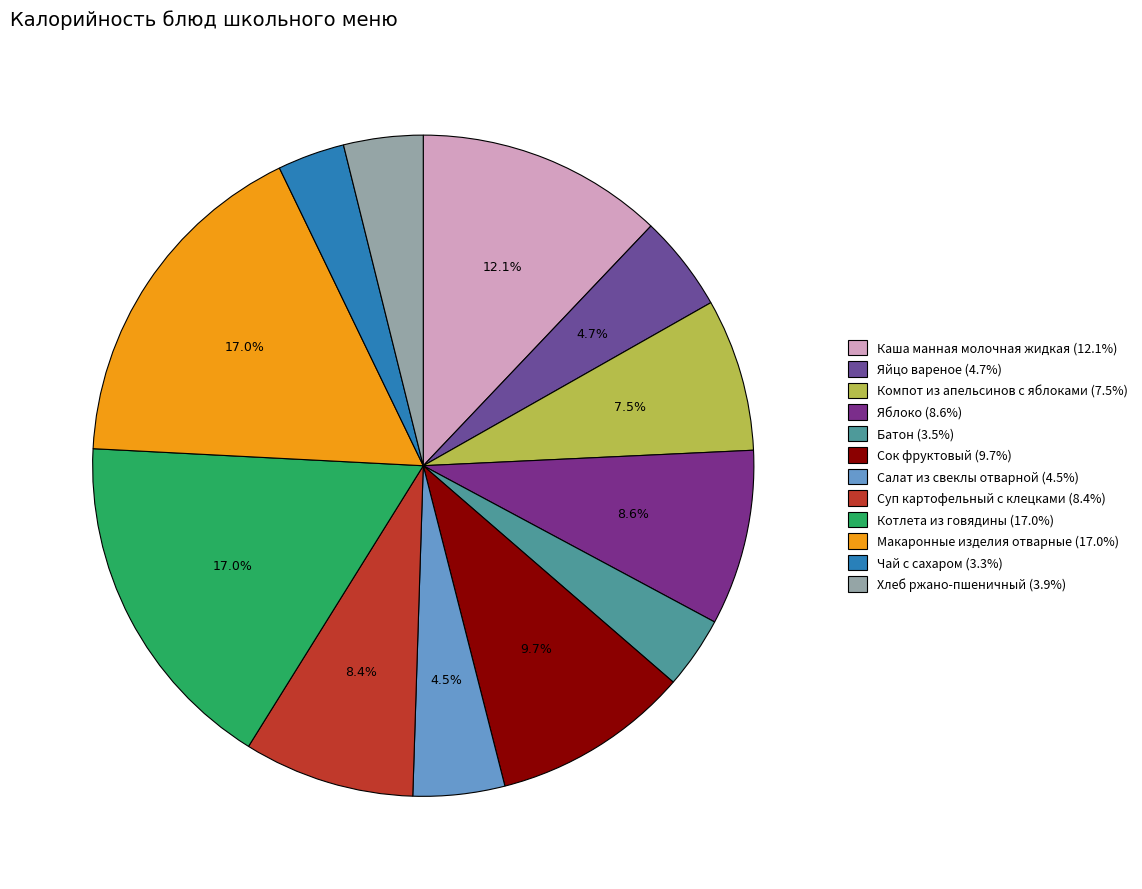

Is it true that Яйцо вареное is 1% of the pie?

False